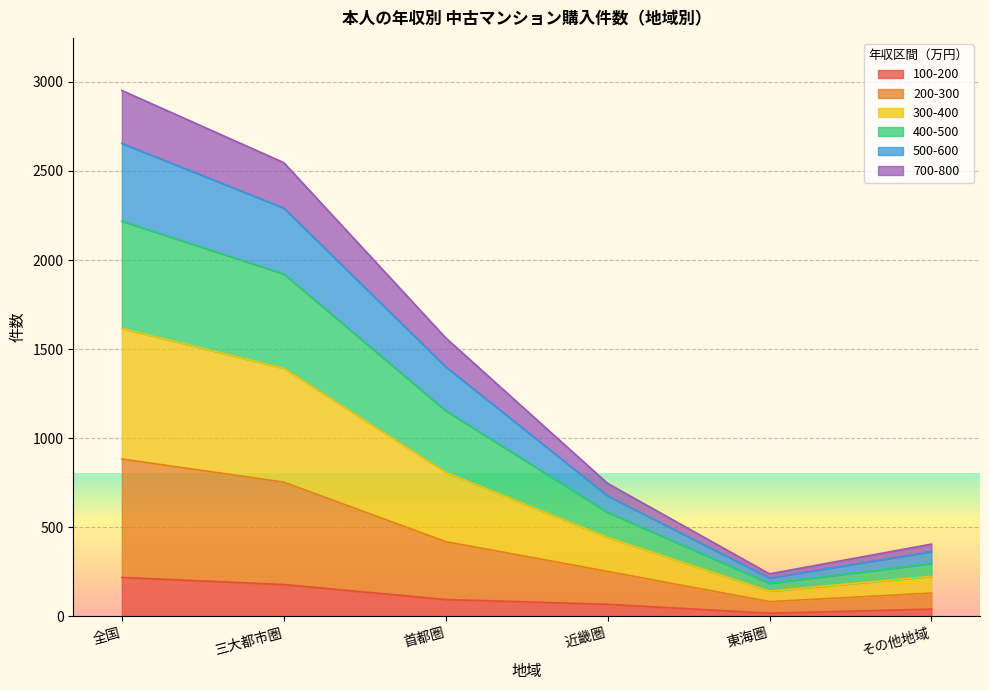

At which category is the sum across all series the highest?

全国